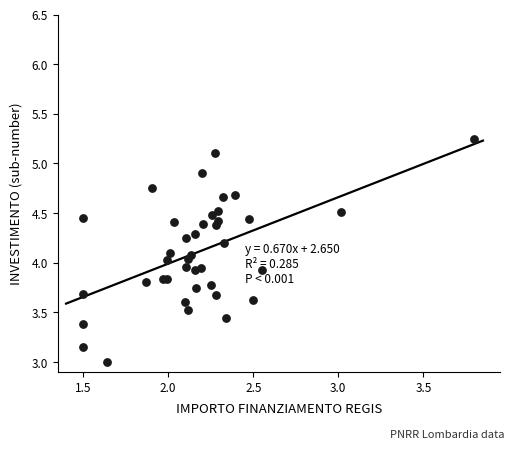

What is the range of Y values (max minus min)?

2.2